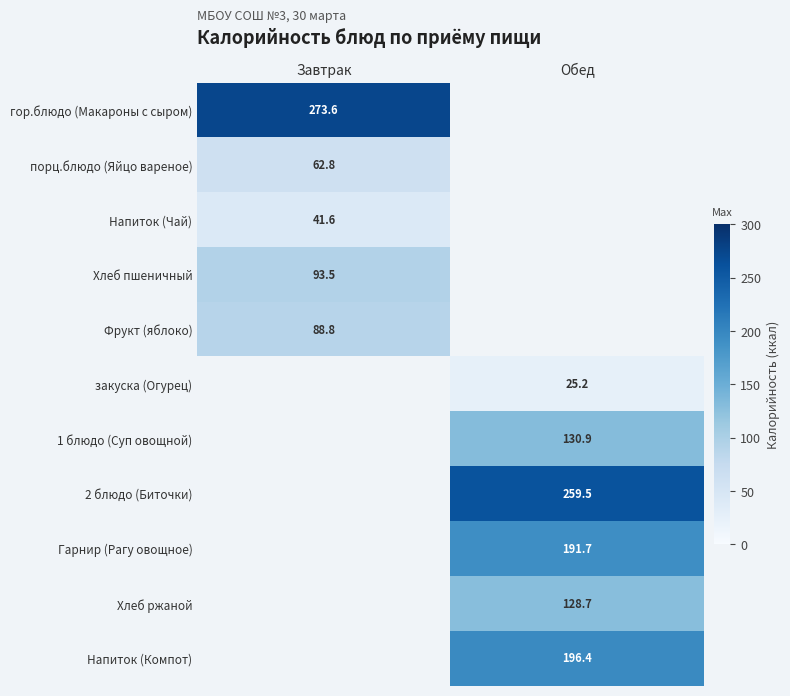

How many data points in Хлеб ржаной are above 128?

1